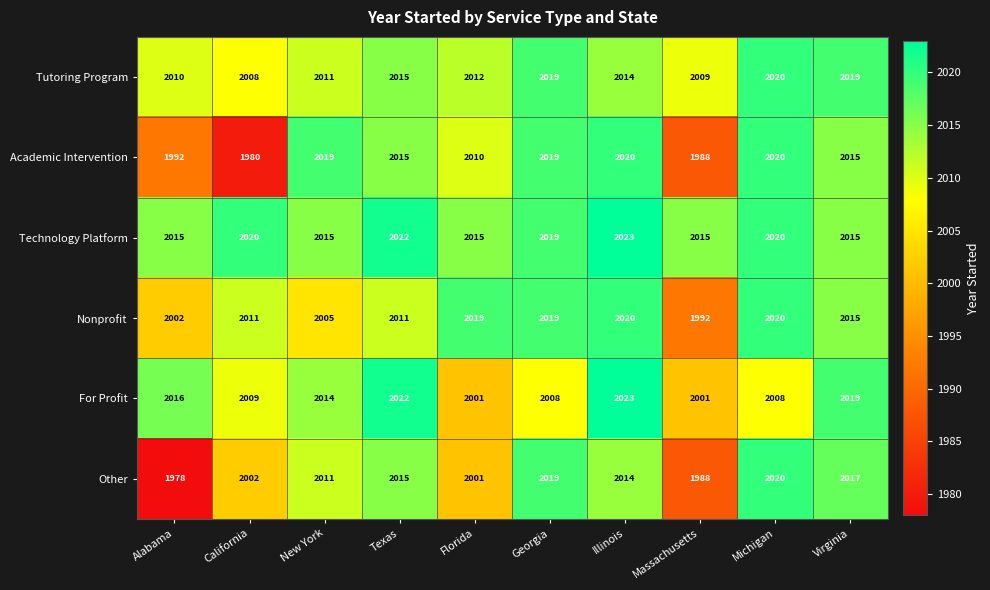

What is the average value of the Nonprofit series?

2011